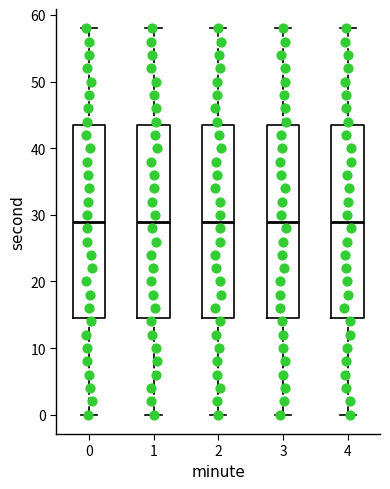

Where does the median line of the box at x = 0 sit on the y-axis? The values are not printed on the chart, so give them approximately, as read against the axis.

29